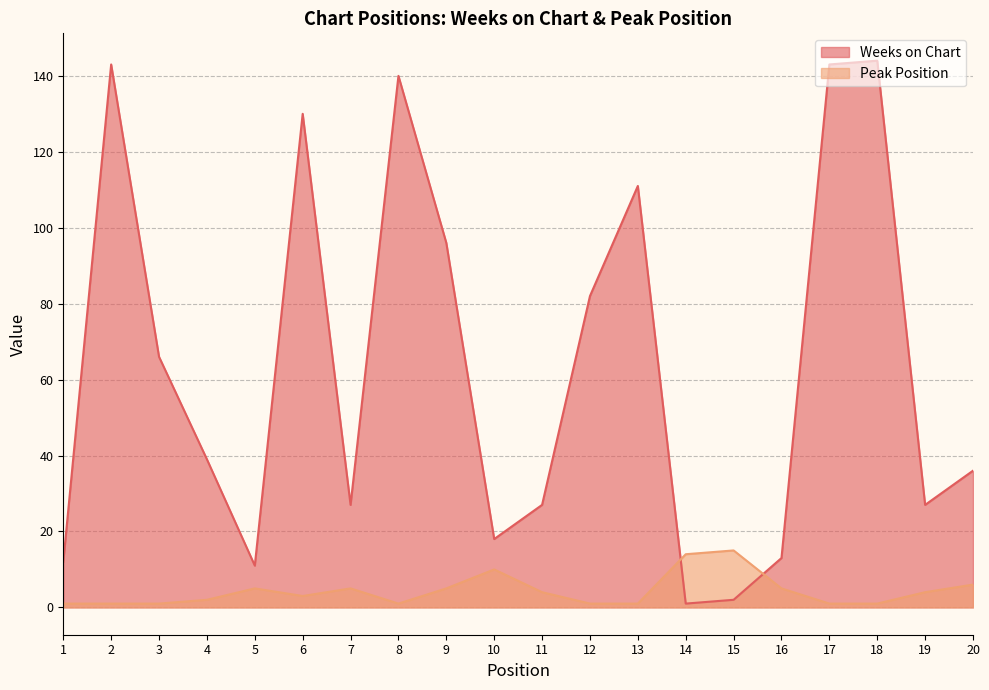

What is the minimum value shown in the chart?

1